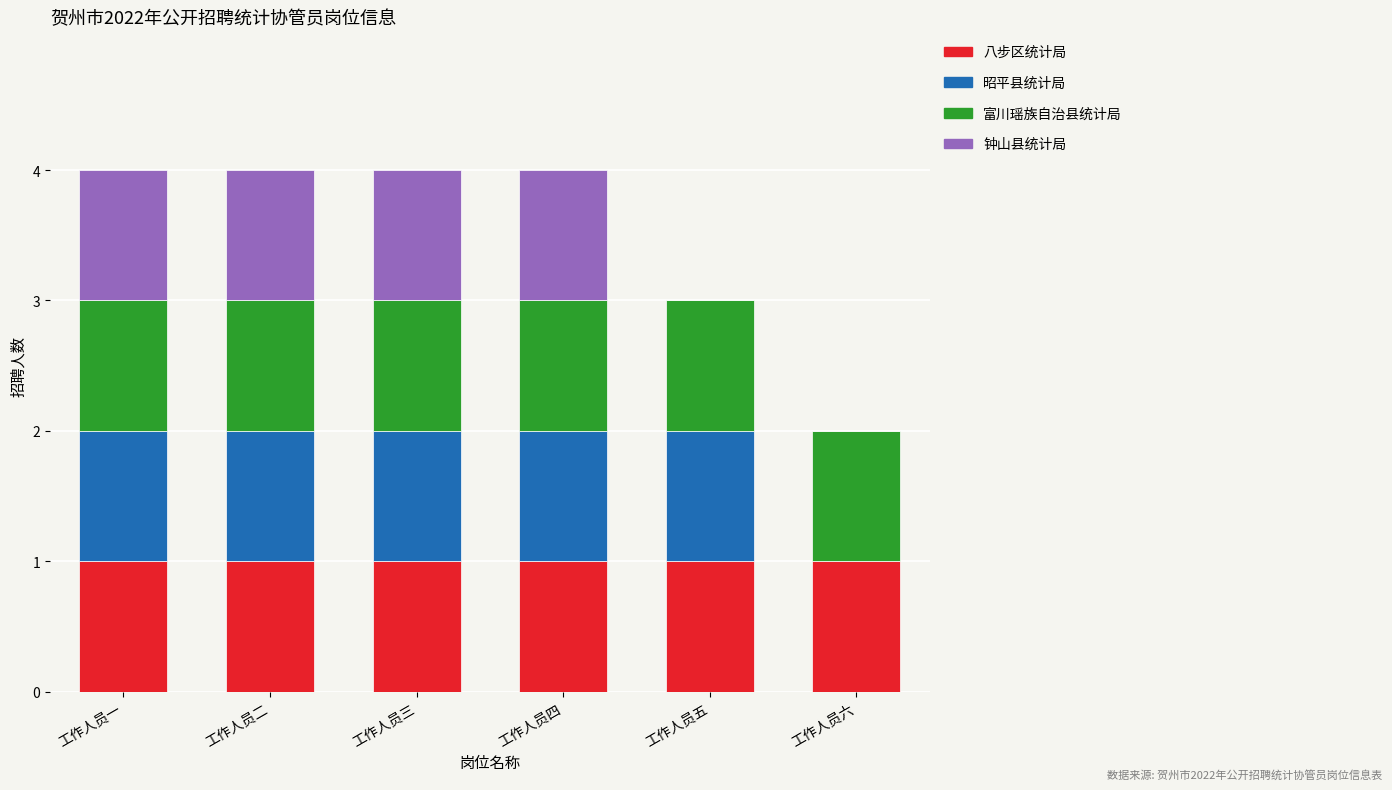

Reading left to right, transcribe the values for 八步区统计局.

工作人员一=1	工作人员二=1	工作人员三=1	工作人员四=1	工作人员五=1	工作人员六=1